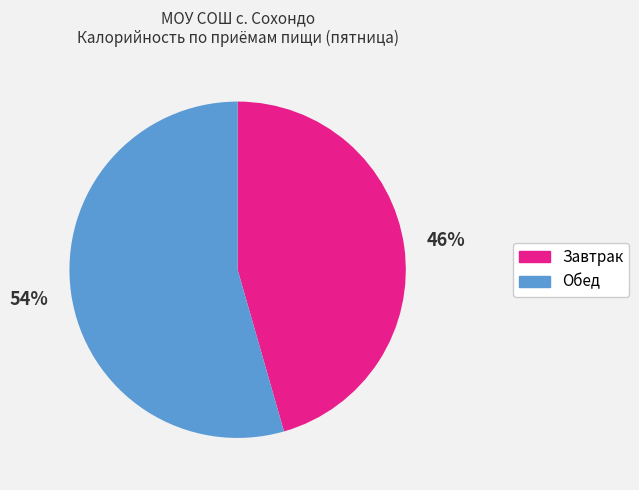

To the nearest percent, what is the average slice percentage?

50%